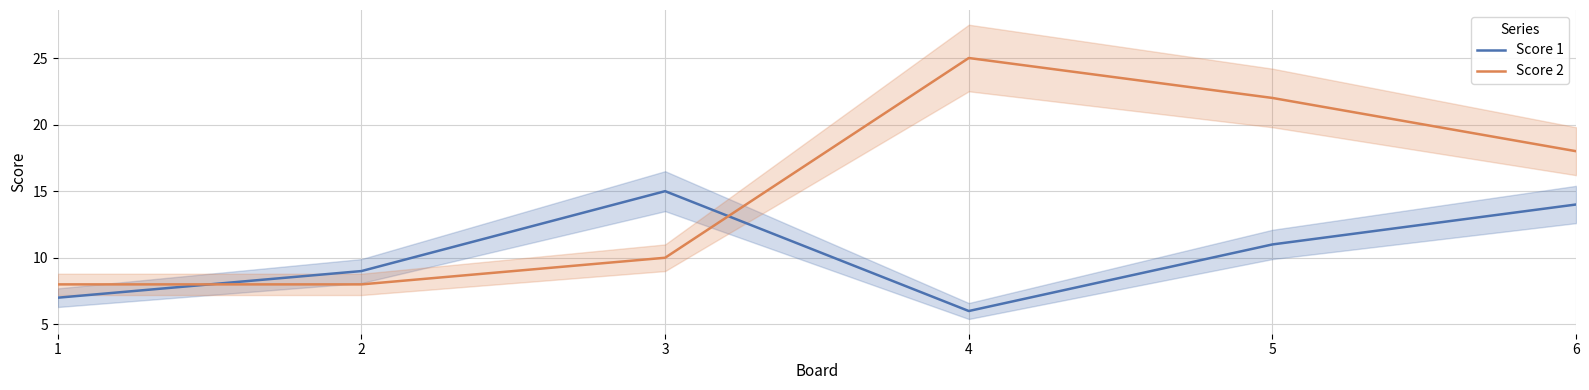

True or false: Score 2 and Score 1 cross at least once.

True